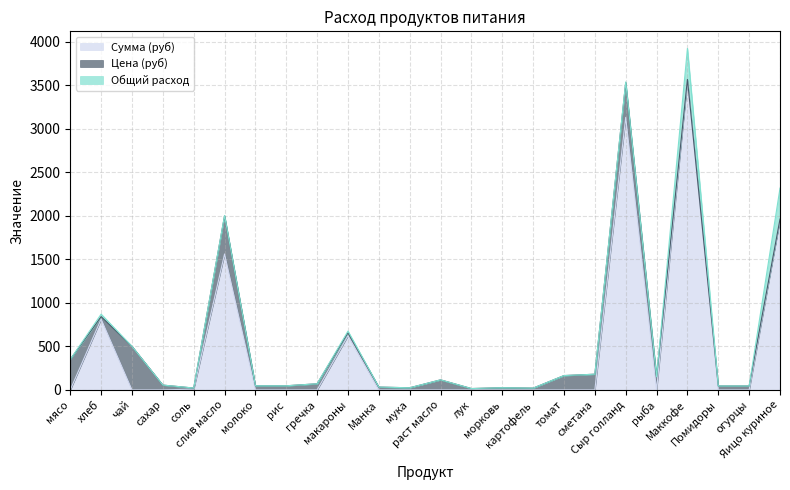

Which series has the widest spread of values?

Сумма (руб)